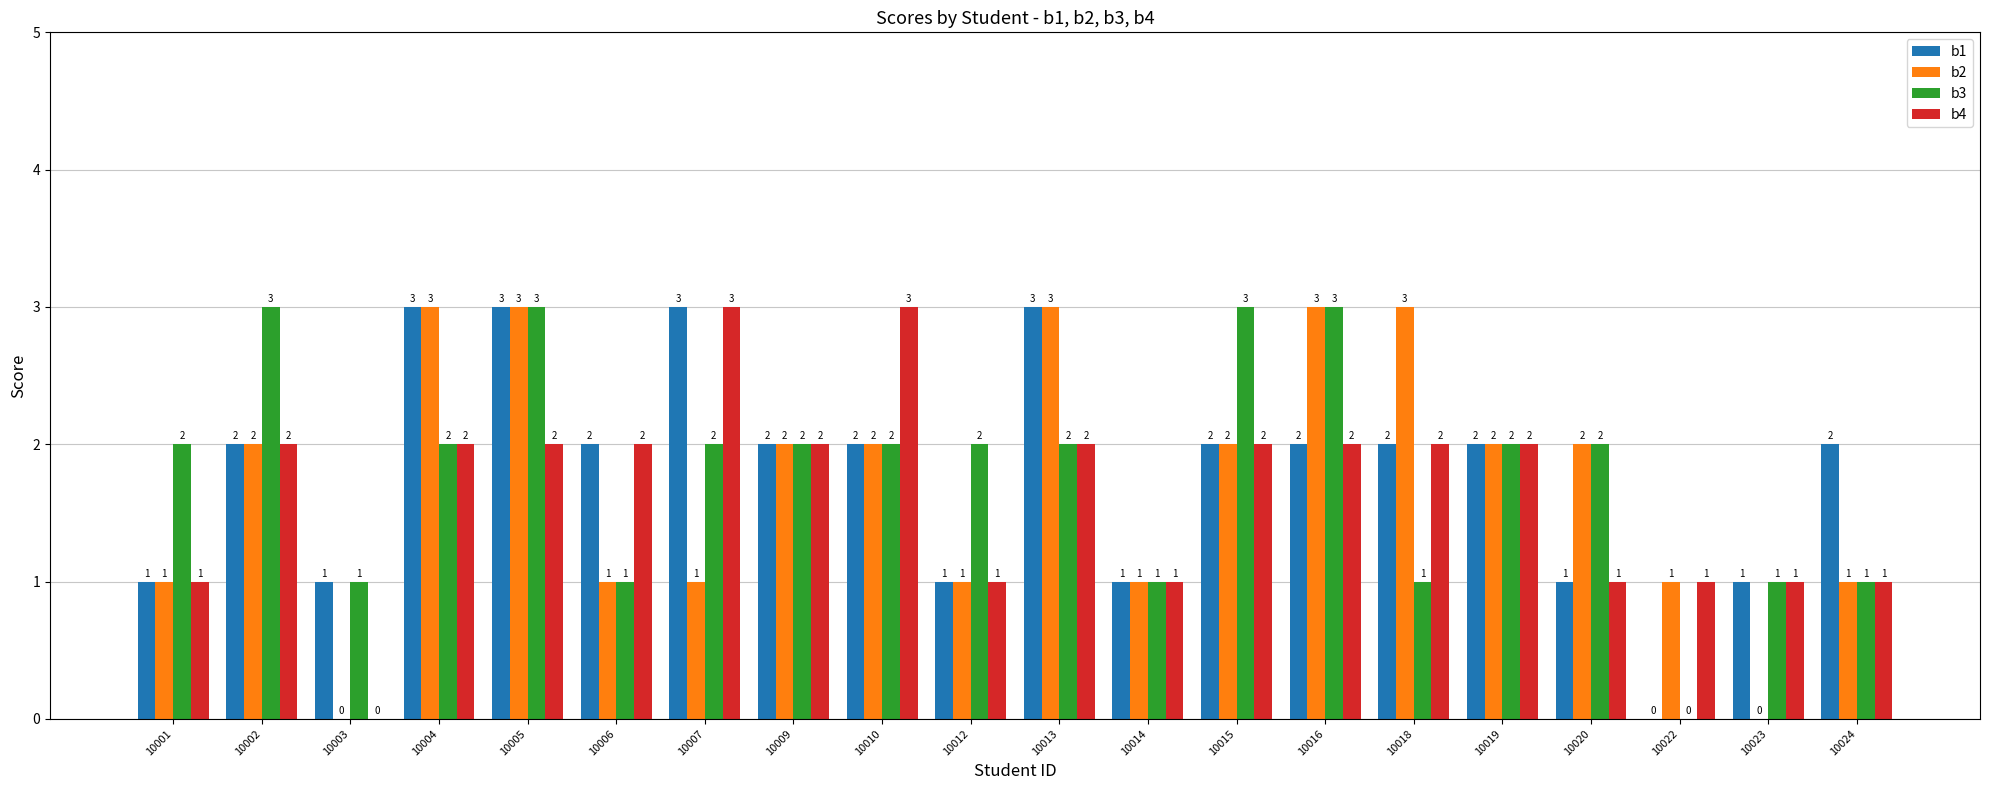

True or false: b1 has a value of 3 at 10010.

False